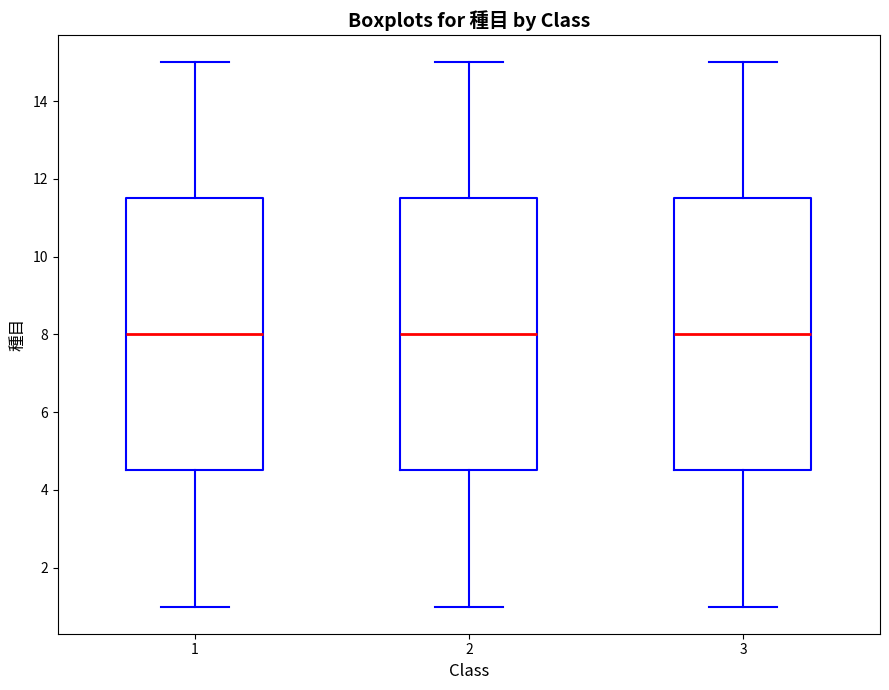

Reading left to right, read every box against the y-axis: the position of its median line, the range the box covers, and the ends of its whiskers. The values are not printed on the chart, so give them approximately, as read against the axis.

1: median 8.0, box 4.6 to 11.6, whiskers 1.0 to 15.0
2: median 8.0, box 4.6 to 11.6, whiskers 1.0 to 15.0
3: median 8.0, box 4.6 to 11.6, whiskers 1.0 to 15.0